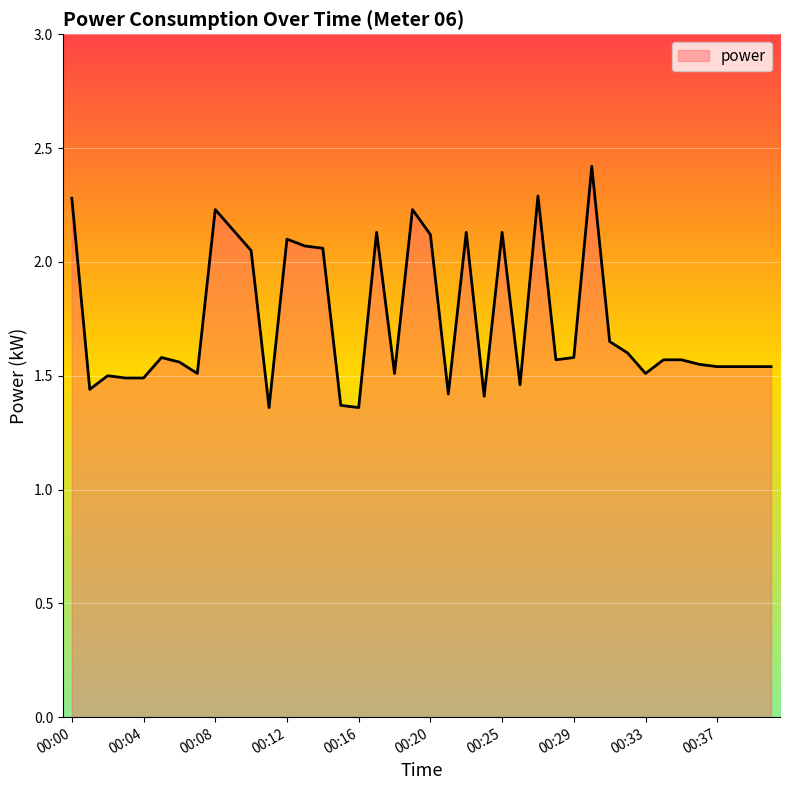

What is the maximum value shown in the chart?

2.4